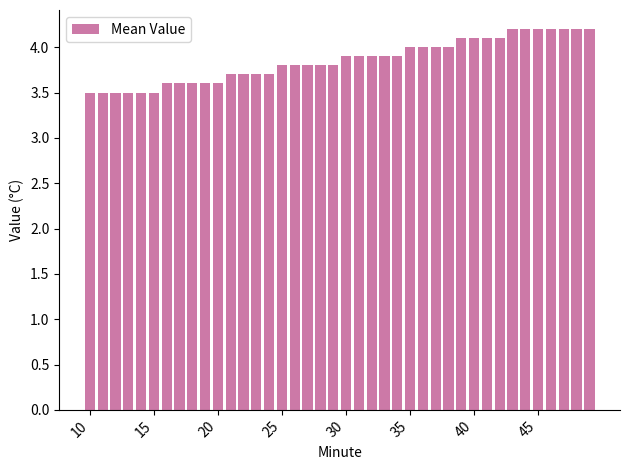

What is the value of the 28th bar from the left?

4.0